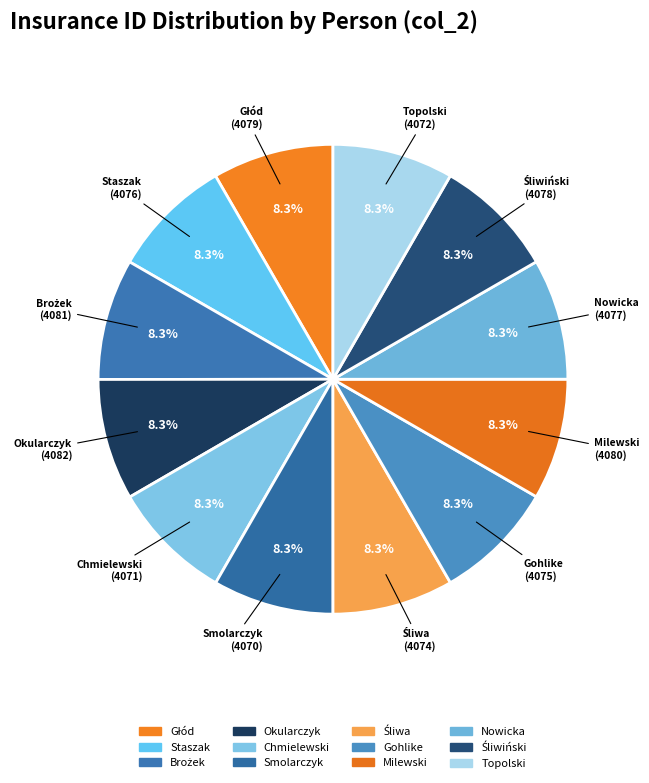

Which category has the smallest portion of the pie?

Smolarczyk